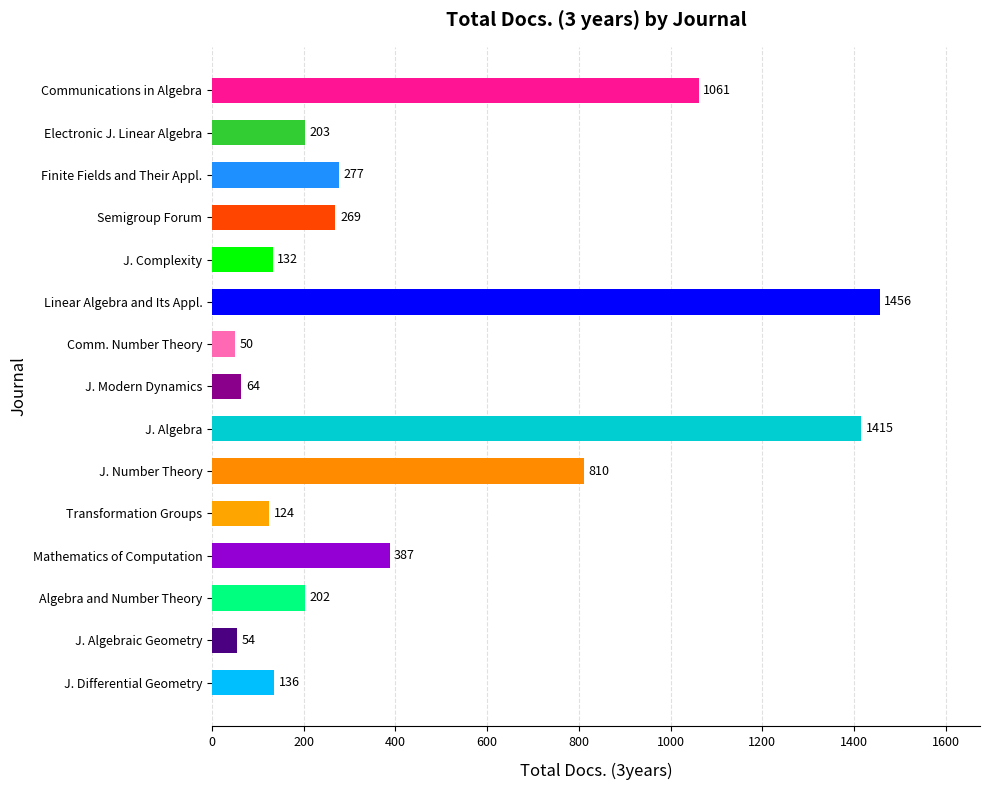

What is the difference between the second highest and minimum values?

1365